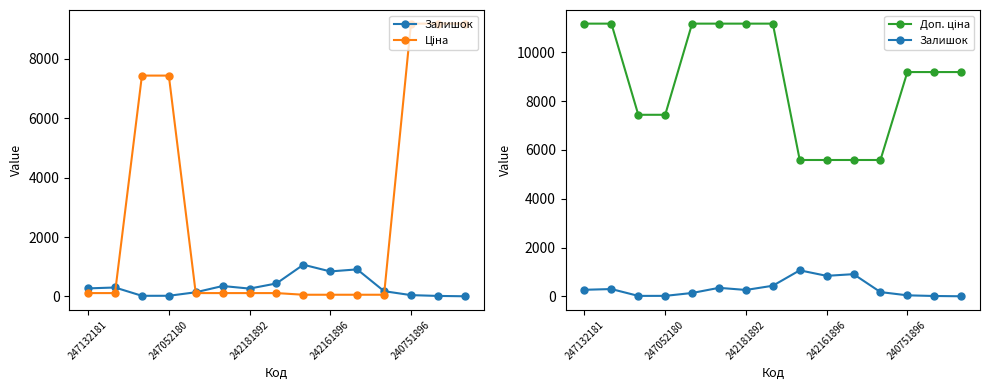

The value of Доп. ціна at 242181892 is 11383.7. True or false?

False